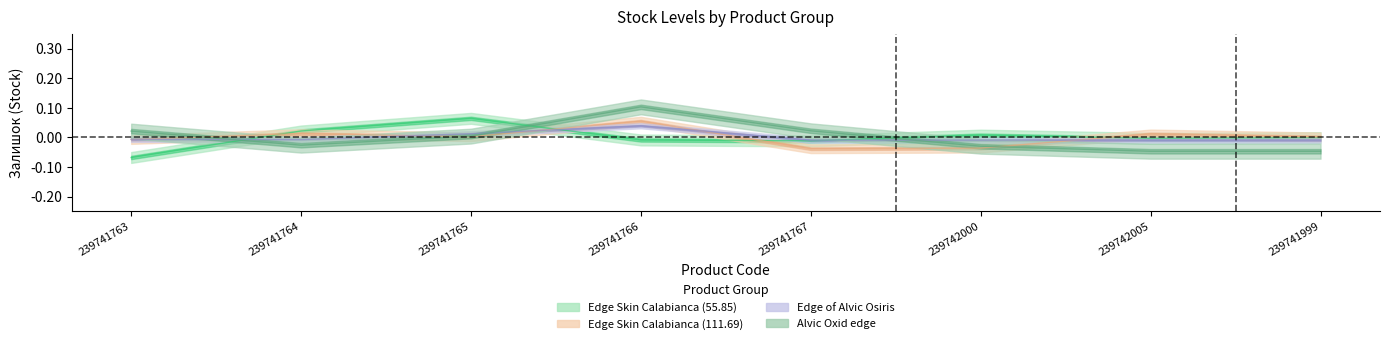

Reading left to right, what are all the values shown in this chart?

Edge Skin Calabianca (55.85): -0.1	0.0	0.1	-0.0	-0.0	0.0	-0.0	-0.0
Edge Skin Calabianca (111.69): -0.0	0.0	0.0	0.1	-0.0	-0.0	0.0	0.0
Edge of Alvic Osiris: -0.0	-0.0	0.0	0.0	-0.0	-0.0	-0.0	-0.0
Alvic Oxid edge: 0.0	-0.0	0.0	0.1	0.0	-0.0	-0.0	-0.0